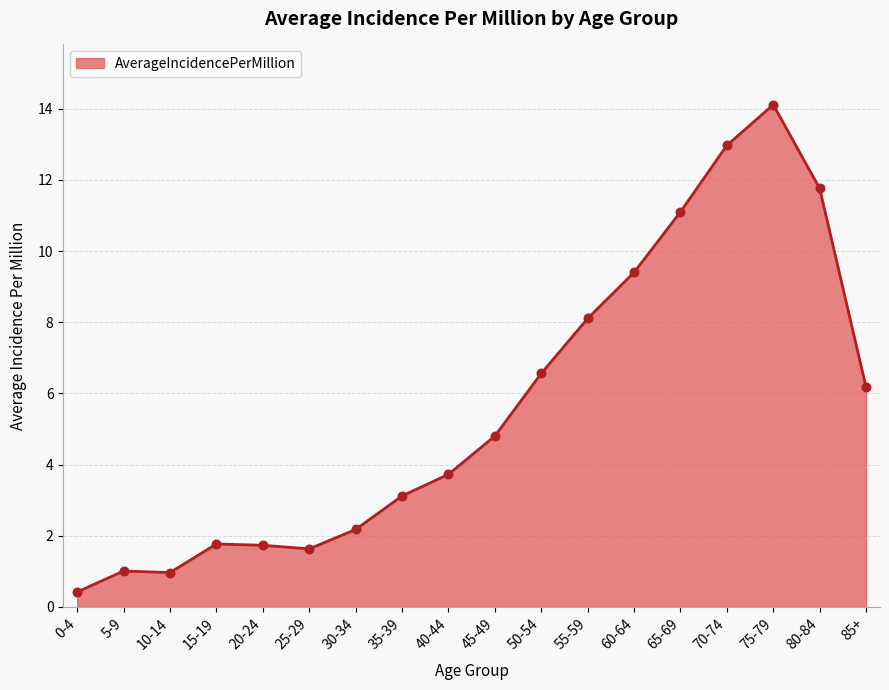

Approximately how many times larger is the value at 30-34 compared to 75-79?

0.2